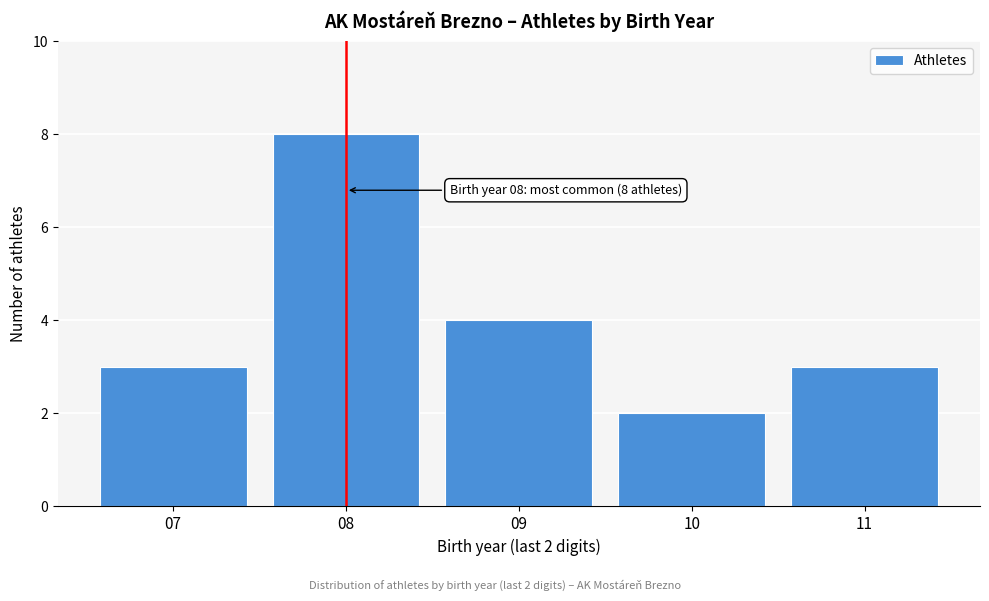

Which range on the x-axis has the tallest bar?

7.5 to 8.5